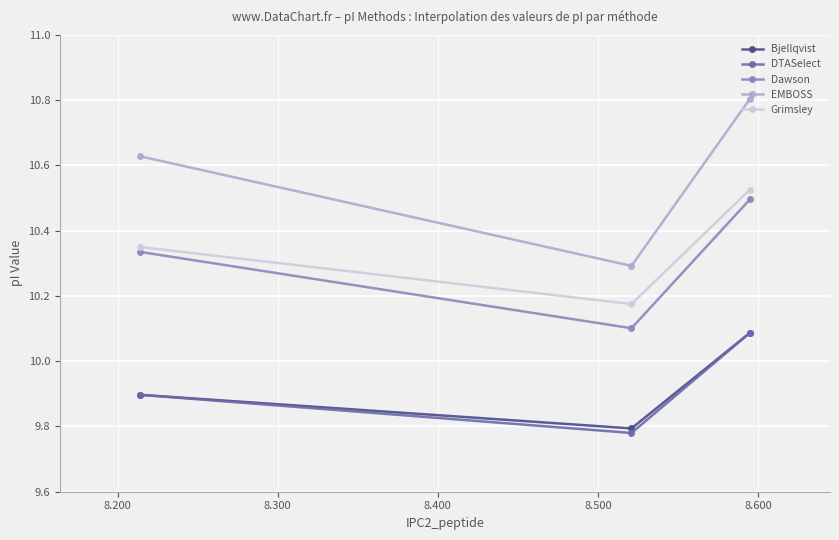

How many Grimsley values are between 10 and 11?

3